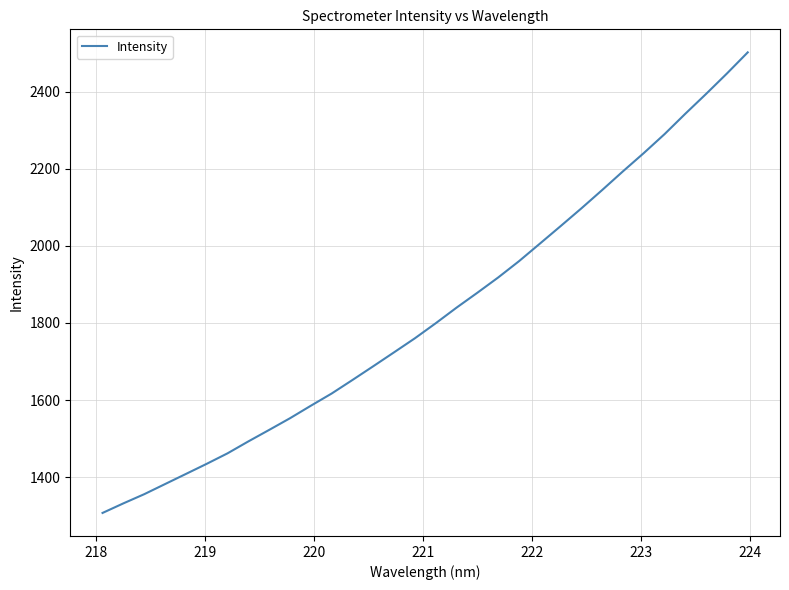

What is the difference between the maximum and minimum values?

1194.8